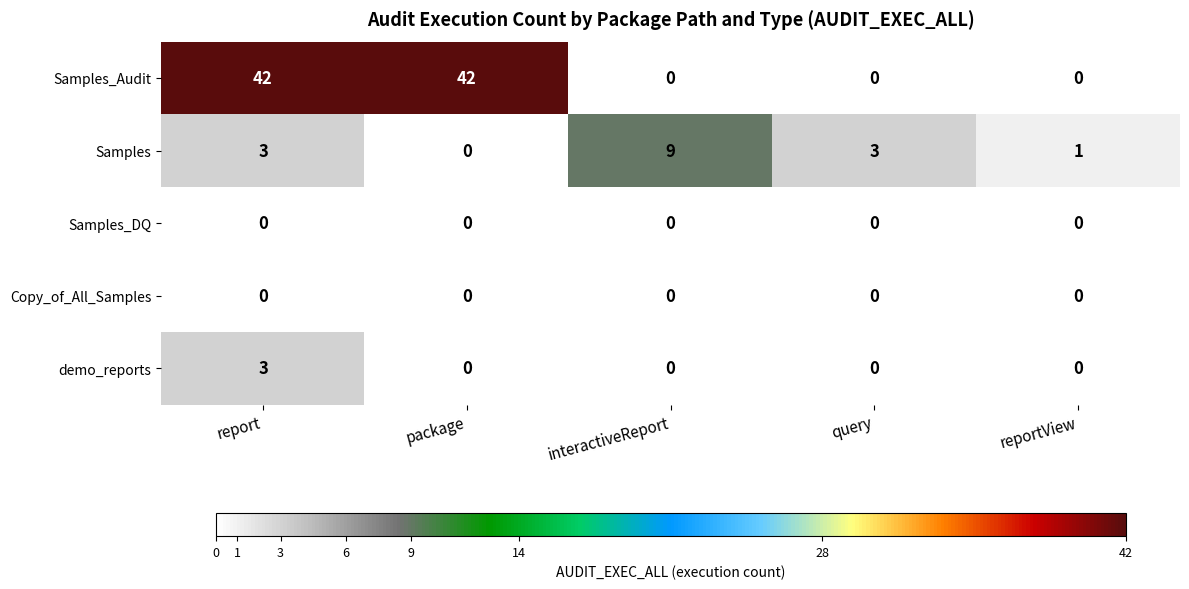

What is the spread (max minus min) of values at interactiveReport?

9